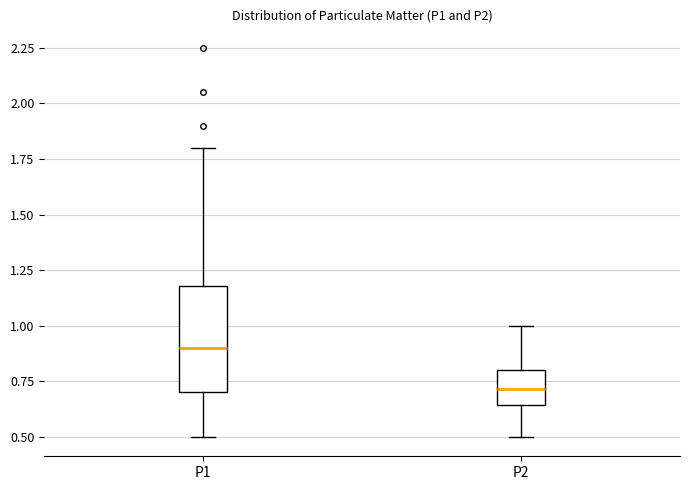

Reading left to right, transcribe this box plot: for each box, give where its median line is, the range the box spans, and where its two whiskers end, as read against the y-axis. The values are not printed on the chart, so give them approximately, as read against the axis.

P1: median 0.90, box 0.70 to 1.20, whiskers 0.50 to 1.80
P2: median 0.70, box 0.65 to 0.80, whiskers 0.50 to 1.00